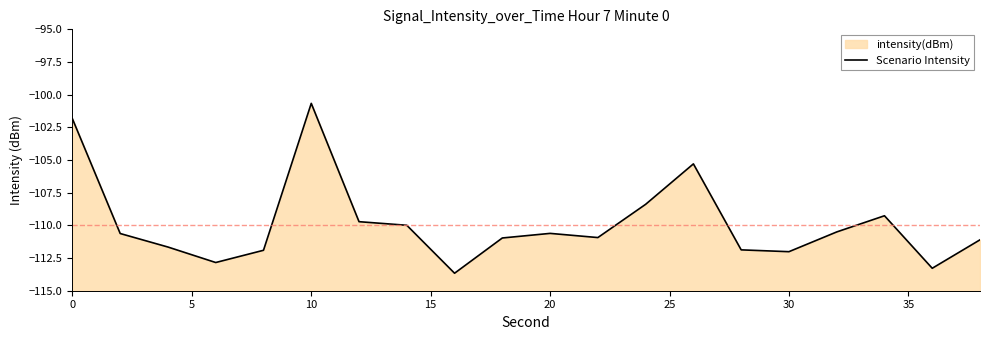

True or false: the data has more than 1 interior local peaks.

True